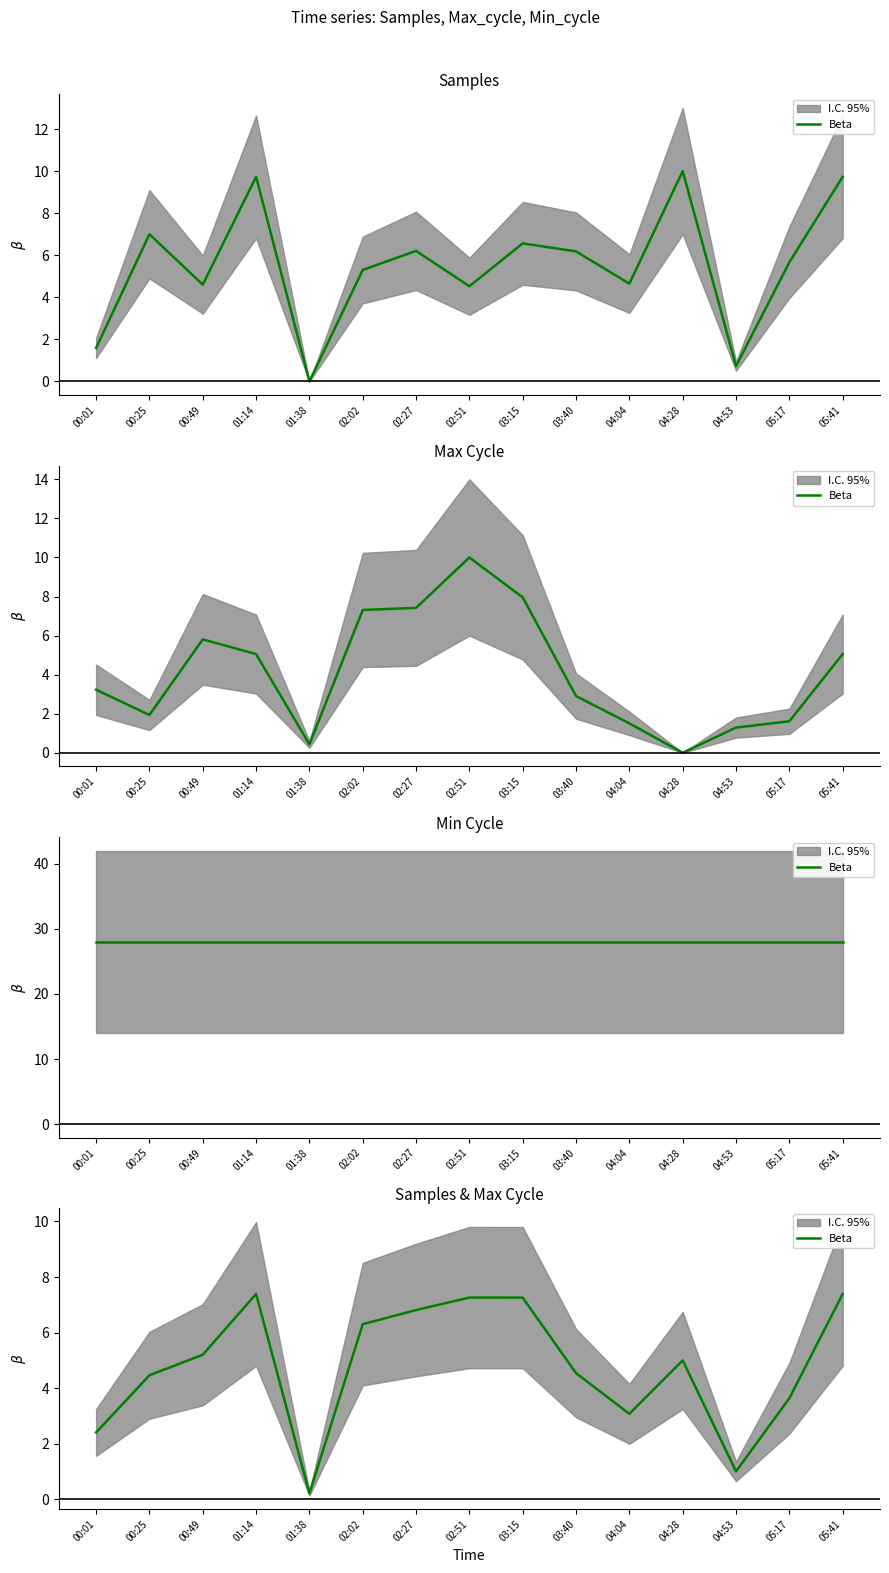

At which category does the chart reach its peak across all series?

01:14